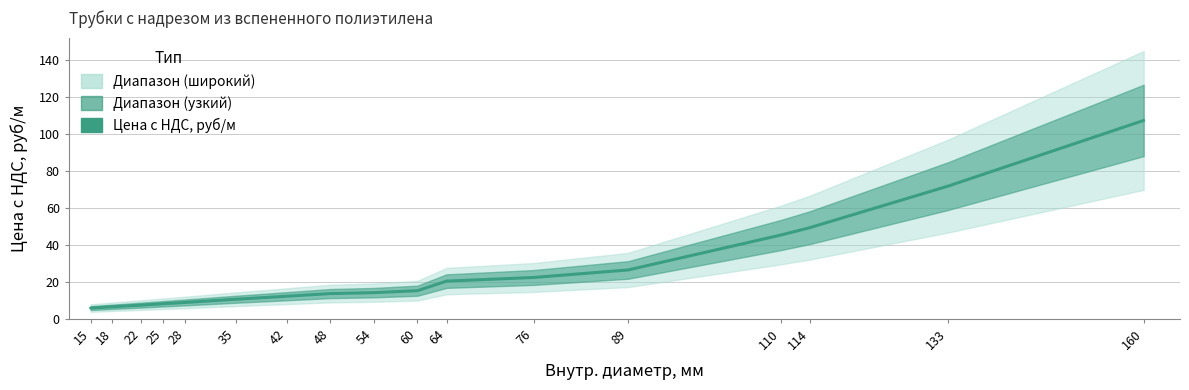

True or false: the data shows 70.0 at 160.

False